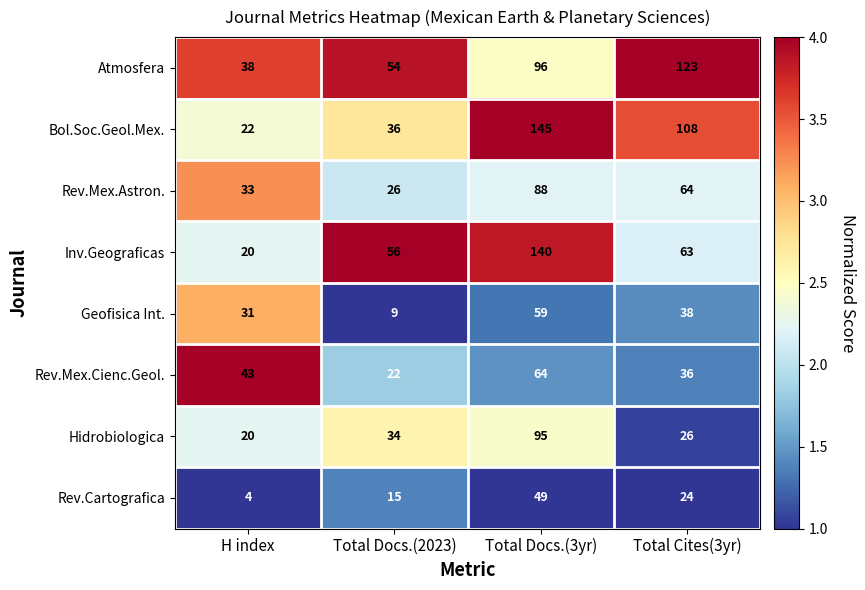

What is the maximum value shown in the chart?

145